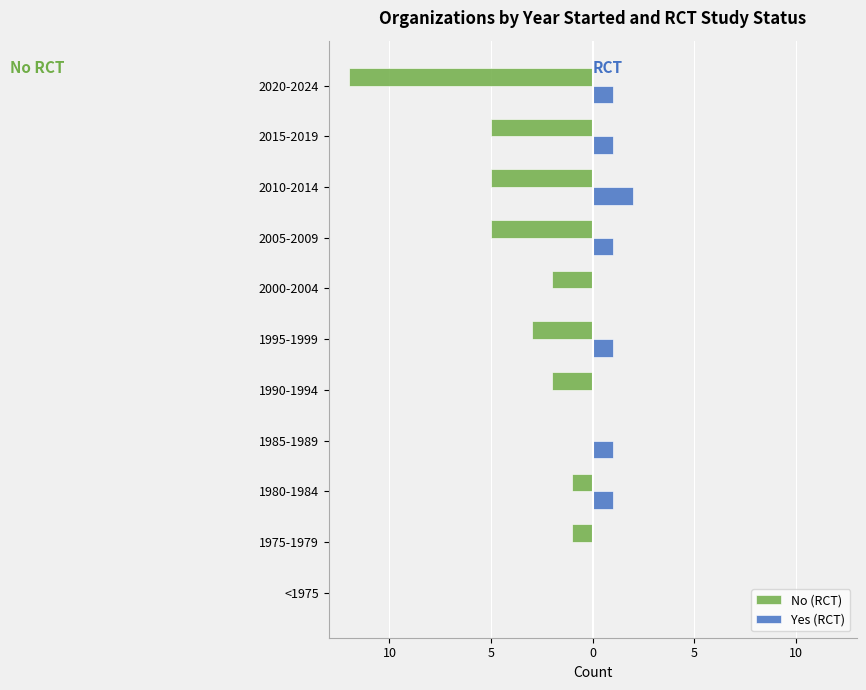

What is the average value of the No (RCT) series?

-3